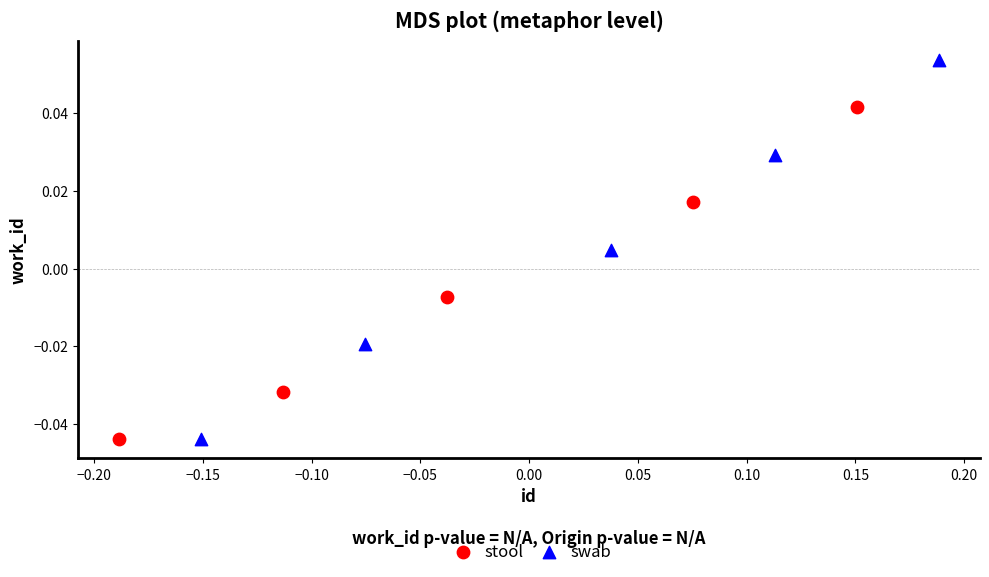

Which series has the widest spread of Y values?

swab